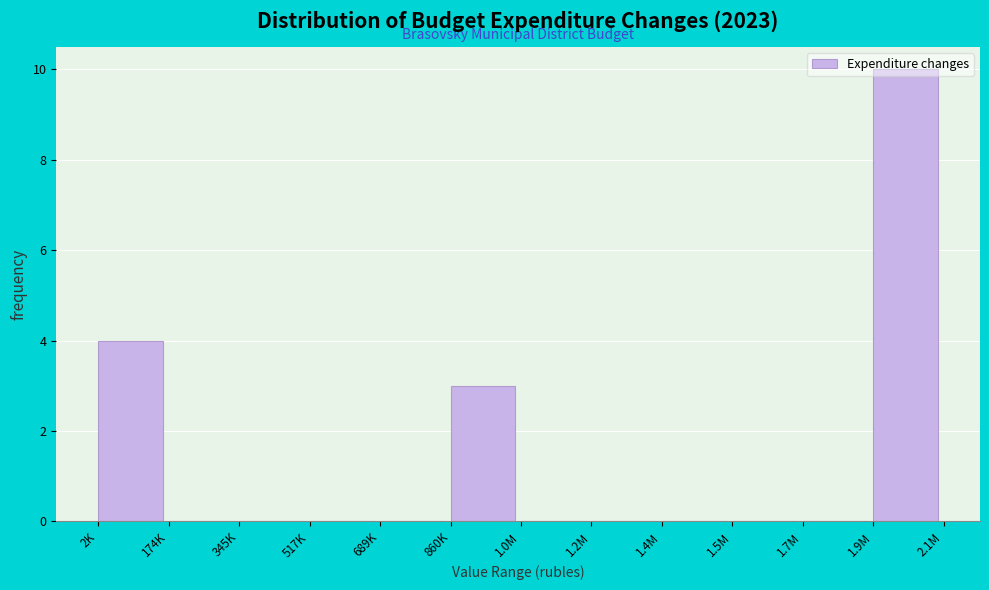

The chart shows a value of 0 at 345K. True or false?

True